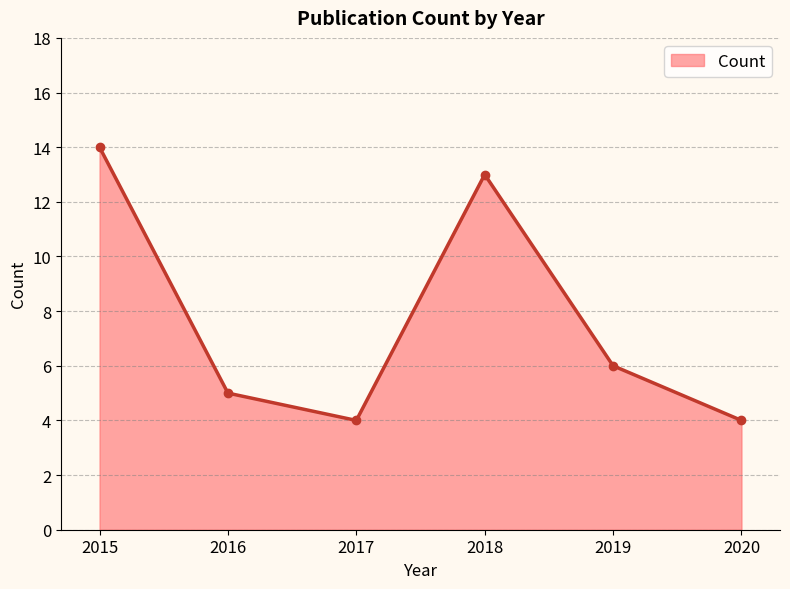

What value does the data have at 2015?

14